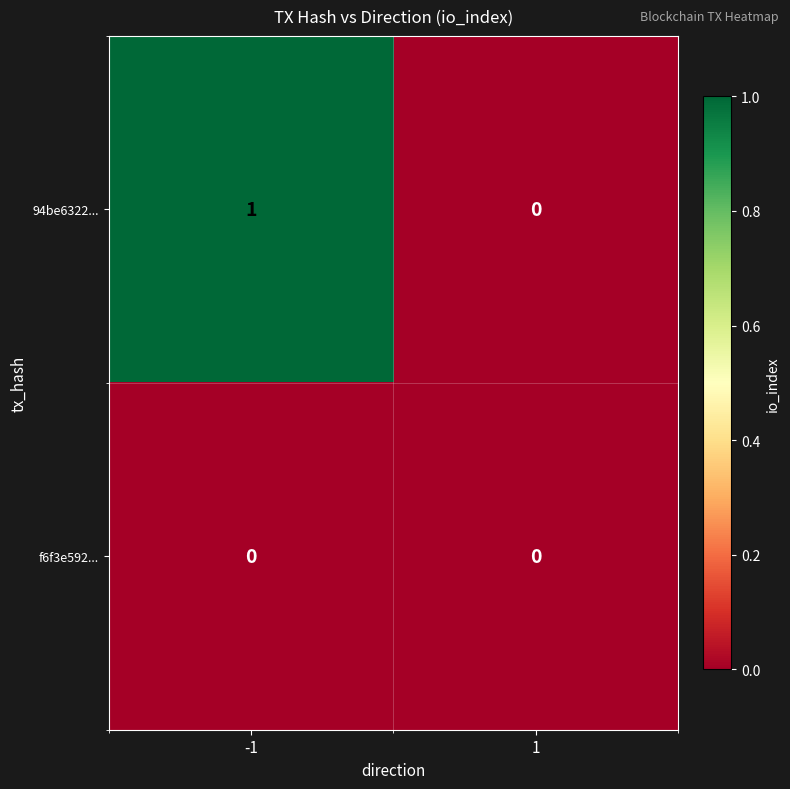

Which series has the widest spread of values?

94be6322...